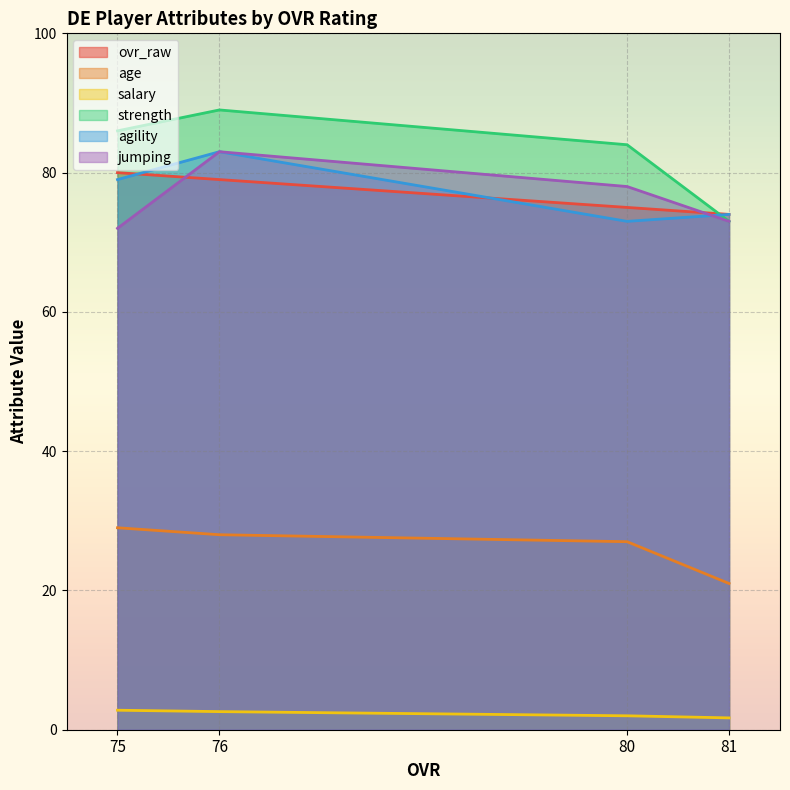

At which label is agility closest to 78?

75